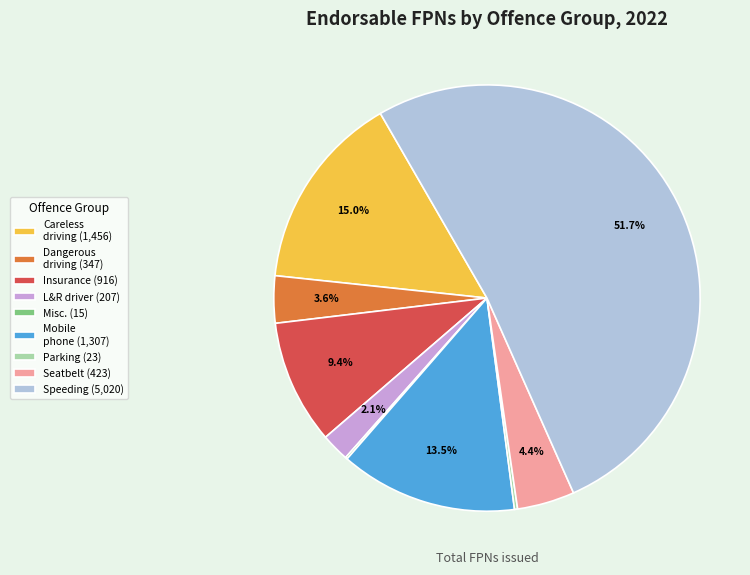

What portion of the pie excludes L&R driver (207)?

97.9%